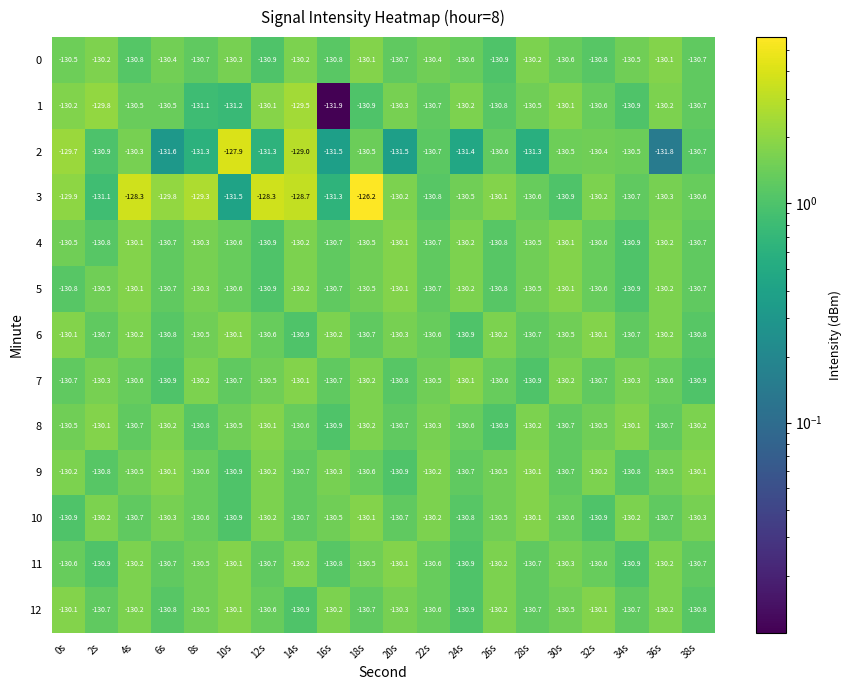

What is the greatest value displayed?

-126.2